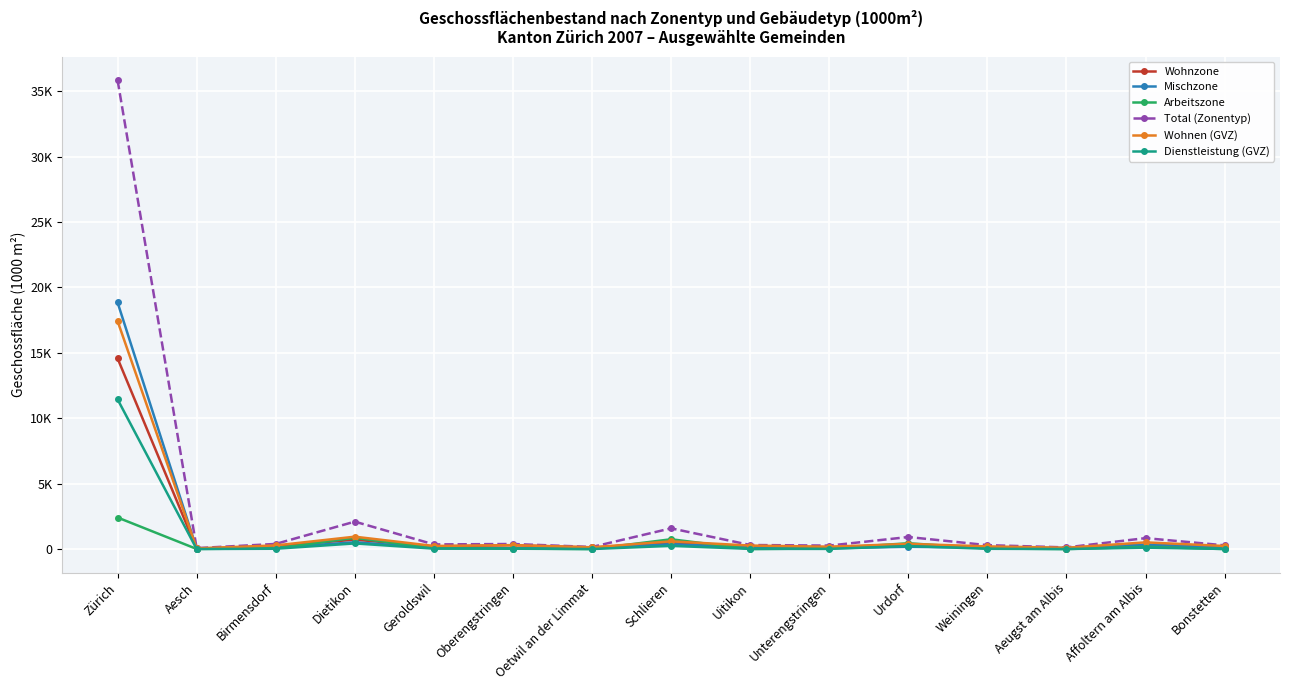

What is the total value across all series at Schlieren?

4005.4